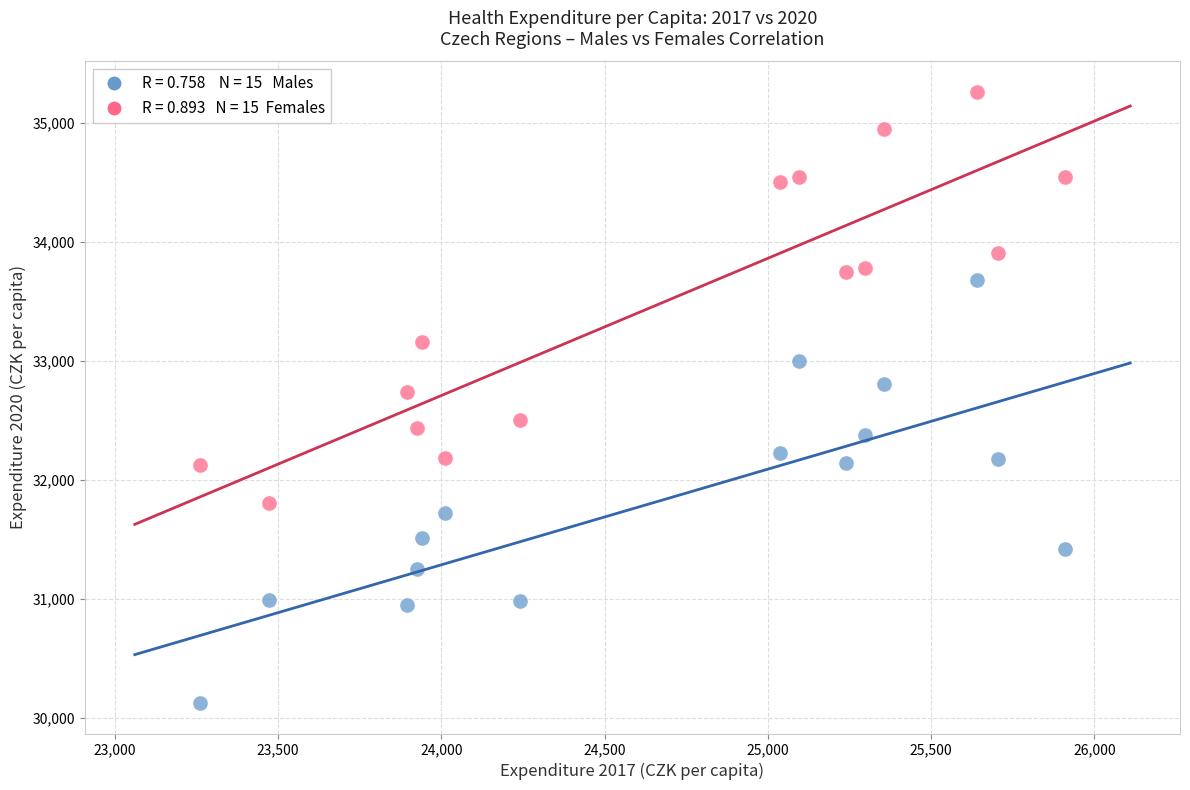

Across all data points, what is the range of X values (max minus min)?

2648.9